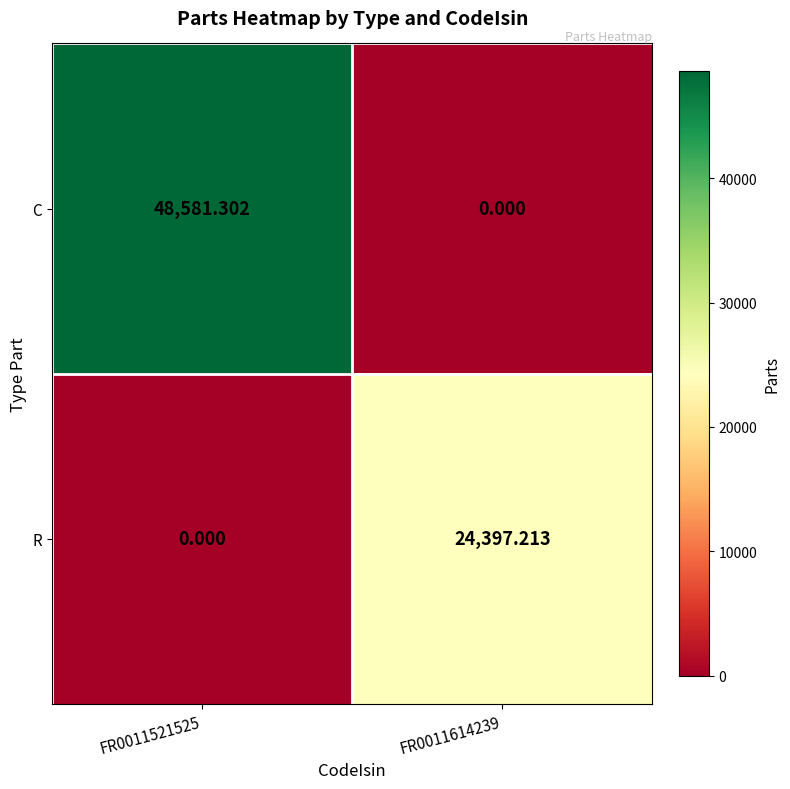

Which series has the largest range (max minus min)?

C